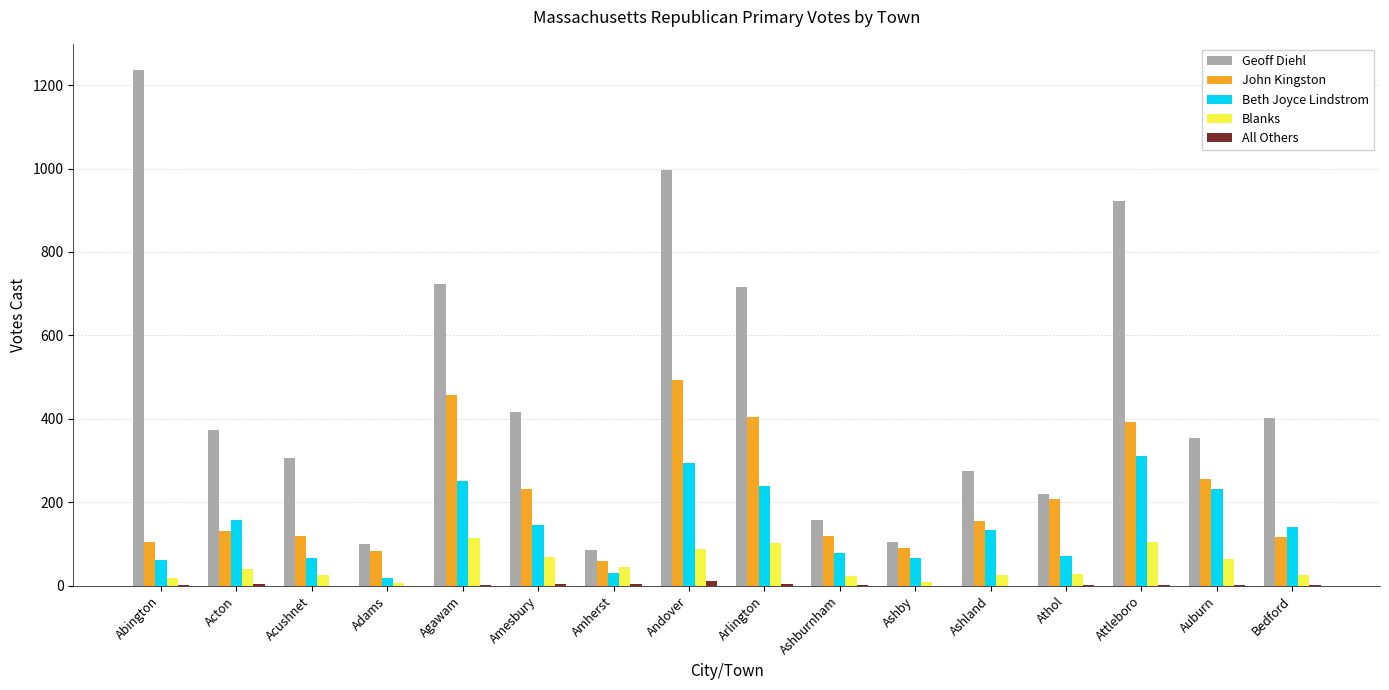

At which category is the sum across all series the highest?

Andover